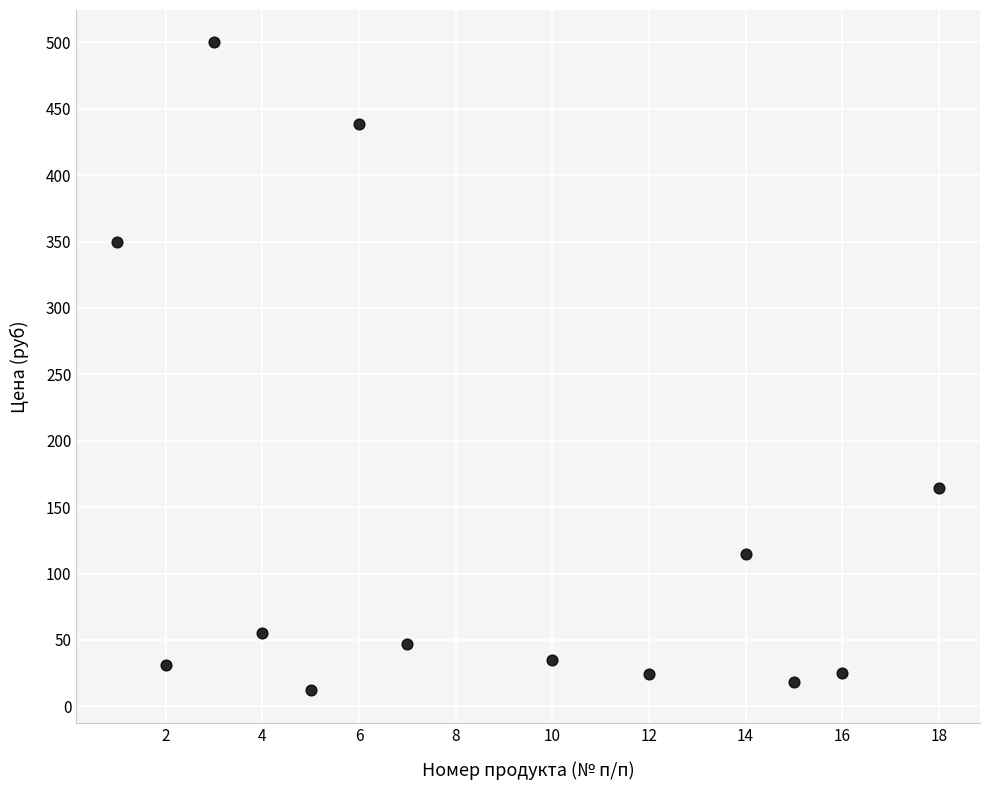

What is the range of X values (max minus min)?

17.0